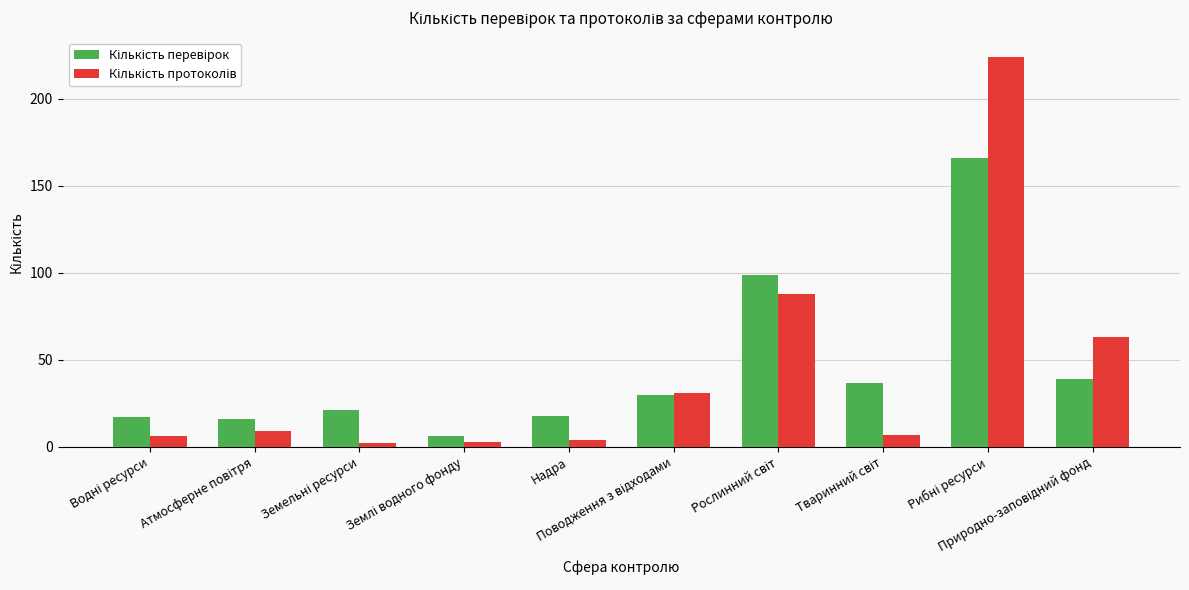

At how many categories does at least one series exceed 44?

3